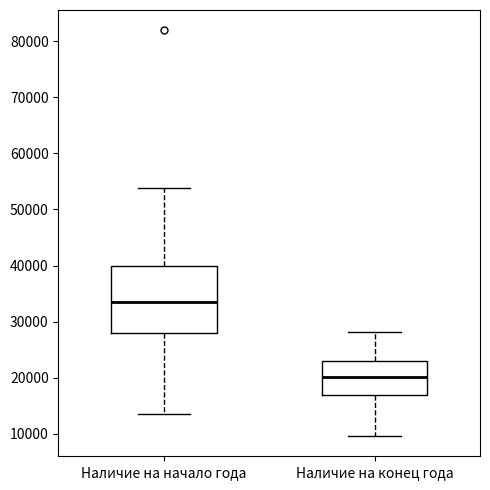

Reading left to right, read every box against the y-axis: the position of its median line, the range the box covers, and the ends of its whiskers. The values are not printed on the chart, so give them approximately, as read against the axis.

Наличие на начало года: median 33000, box 28000 to 40000, whiskers 14000 to 54000
Наличие на конец года: median 20000, box 17000 to 23000, whiskers 10000 to 28000